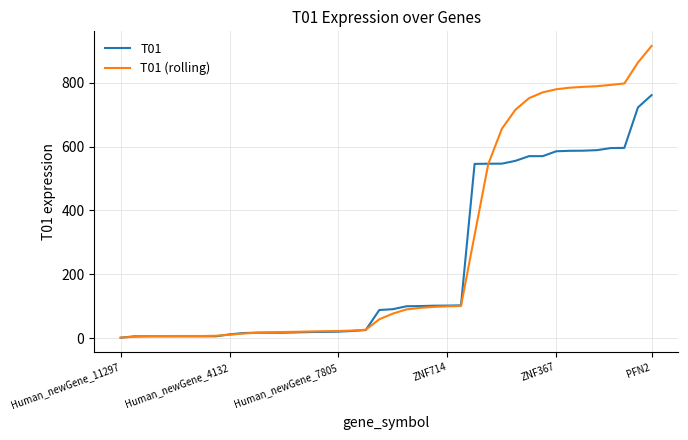

What is the maximum value shown in the chart?

915.7